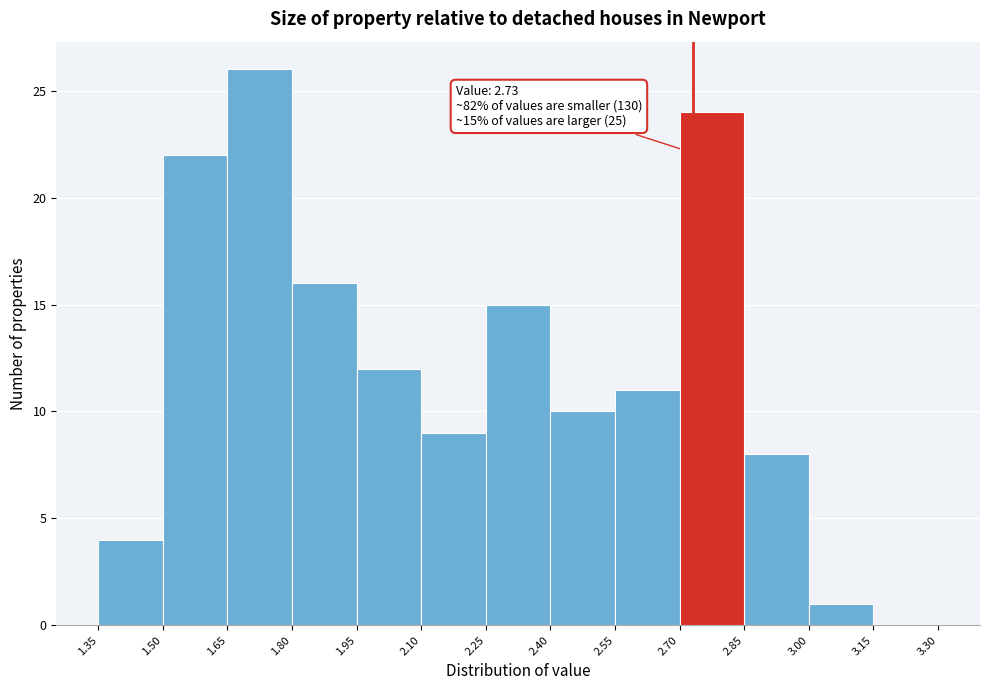

Which range on the x-axis has the tallest bar?

1.65 to 1.80